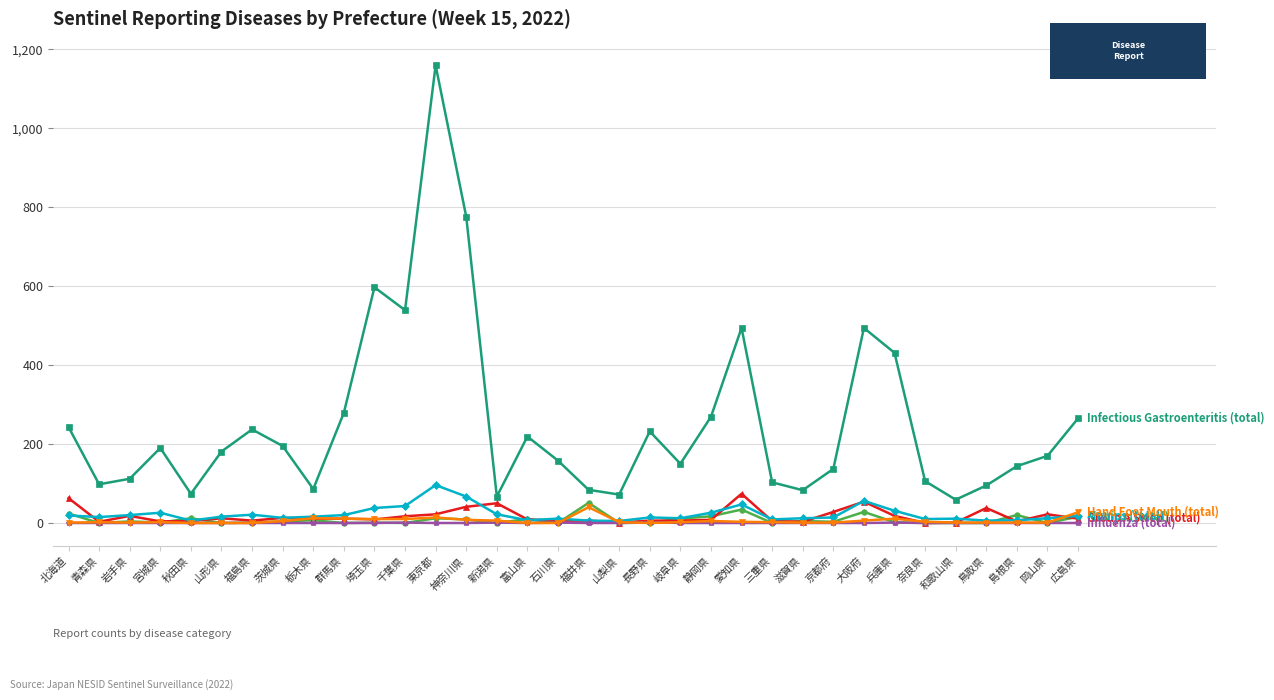

At which category is the sum across all series the highest?

東京都